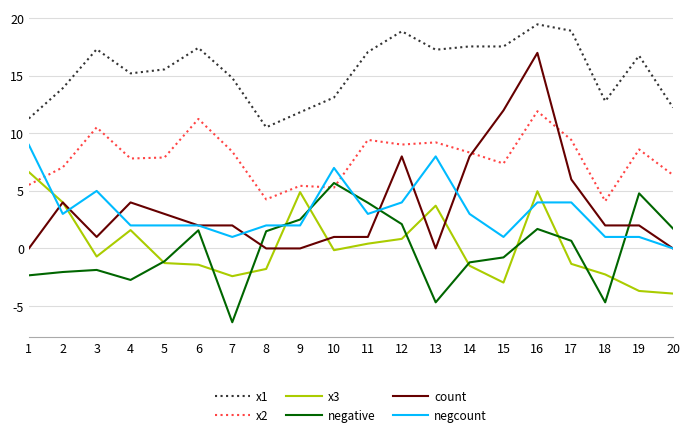

Is the value of negcount at 8 greater than the value of x2 at 19?

No